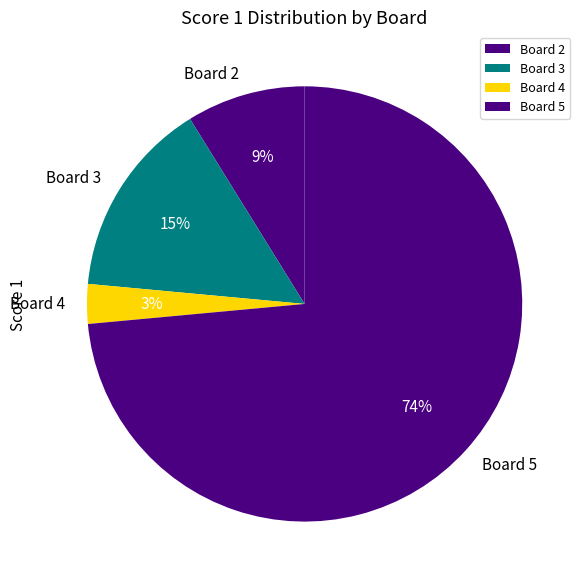

Do Board 2 and Board 4 together represent more than half of the pie?

No